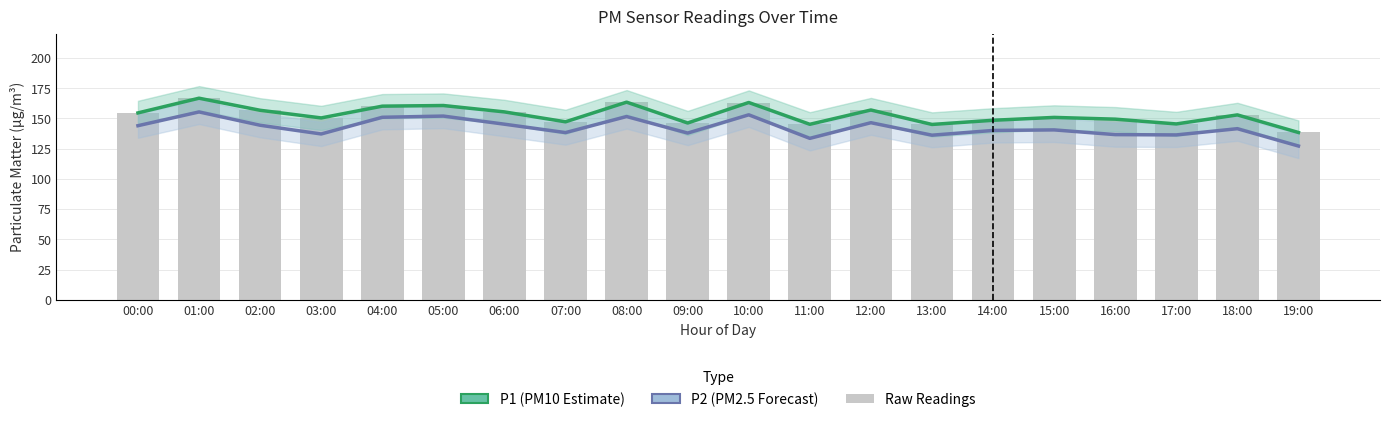

Is it true that P2 (Forecast) equals 213.9 at 05:00?

False